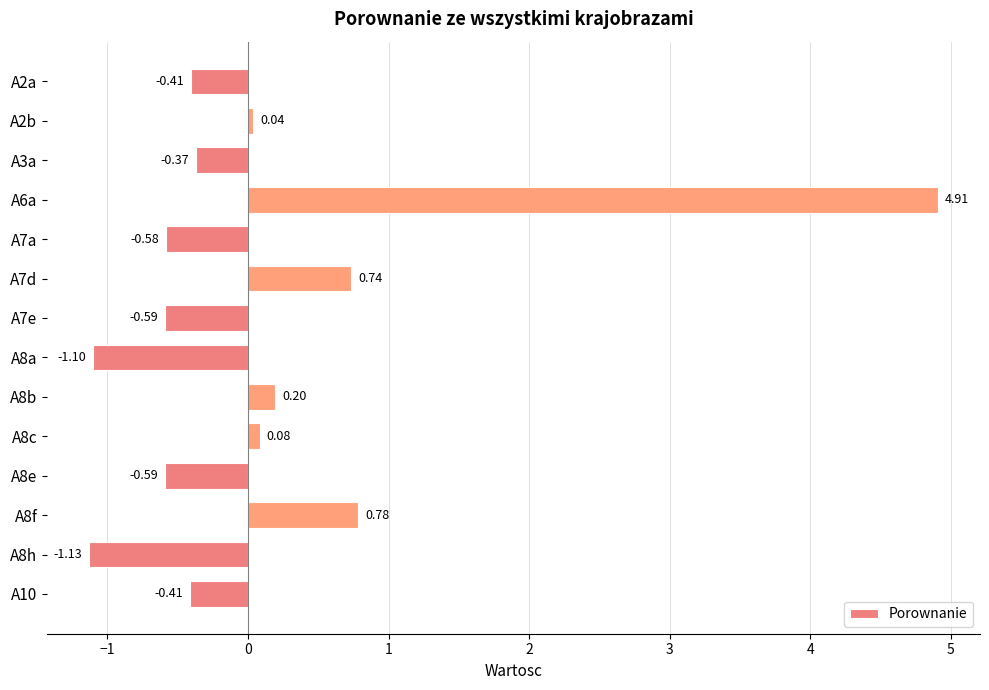

How many positive values are there?

6